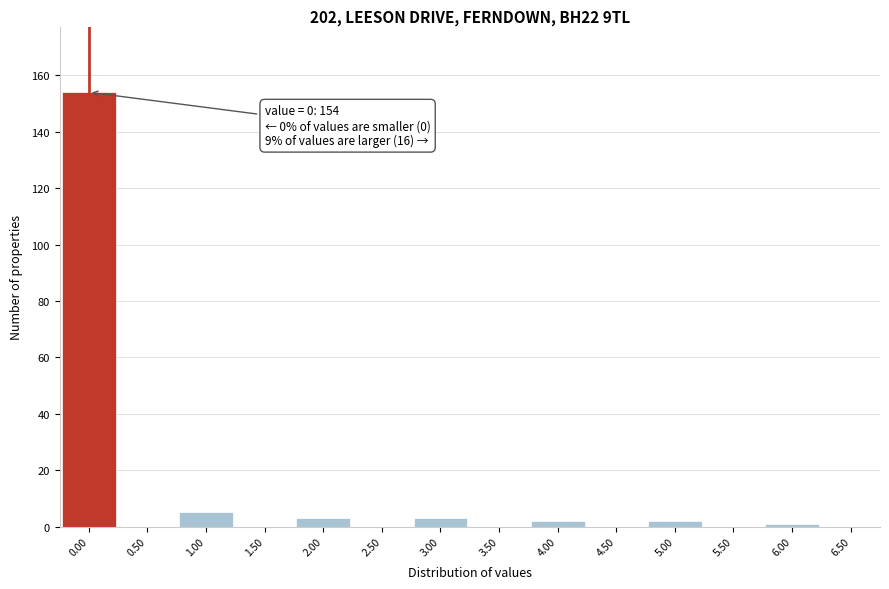

Which range on the x-axis has the tallest bar?

-0.25 to 0.25